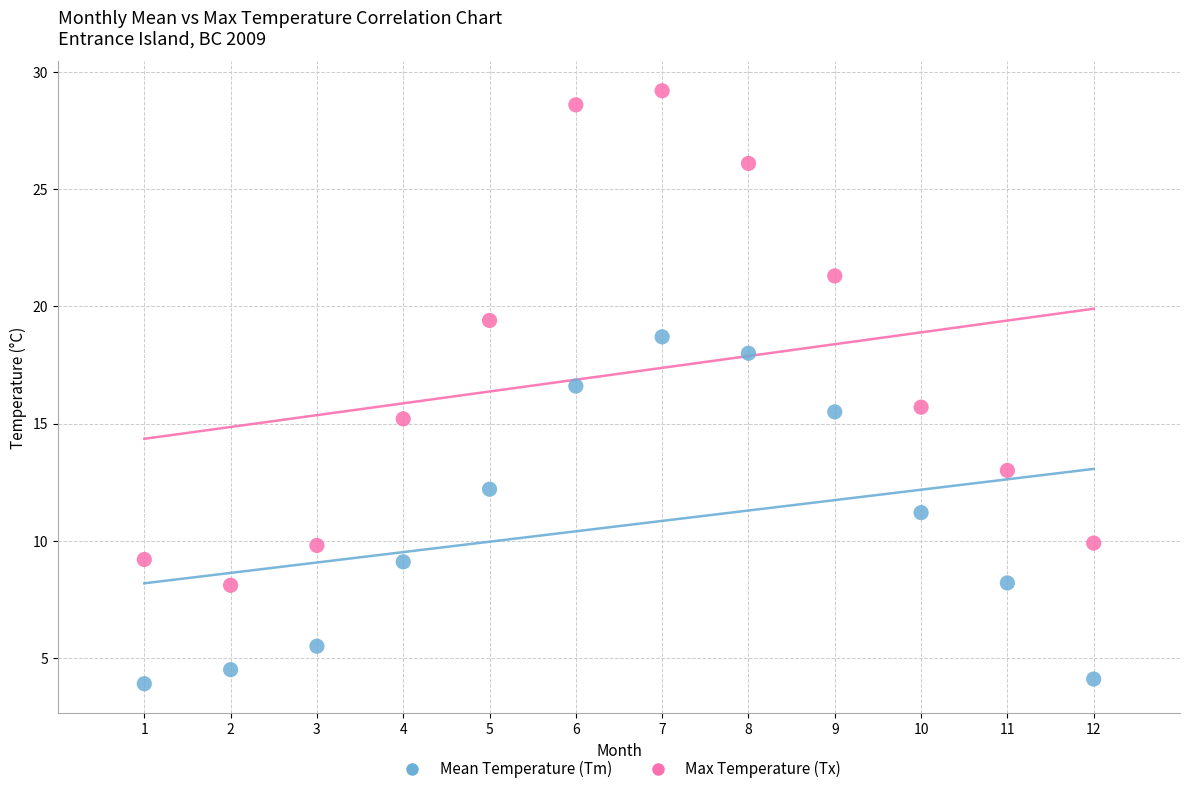

What are all the series names shown in the legend?

Mean Temperature (Tm), Max Temperature (Tx)